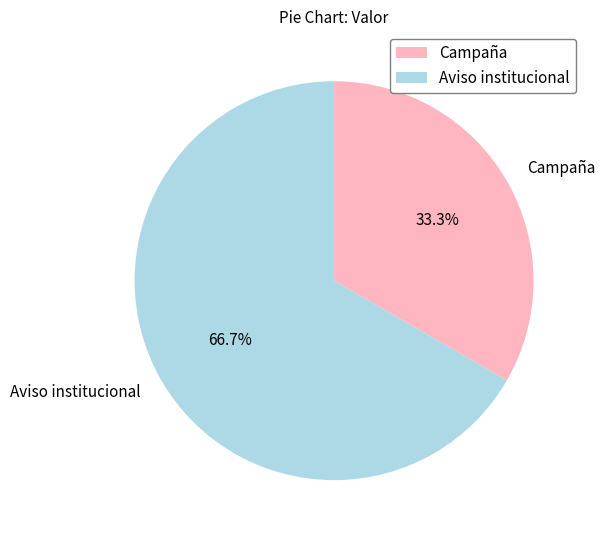

What is the ratio of the value at Campaña to the value at Aviso institucional?

0.5